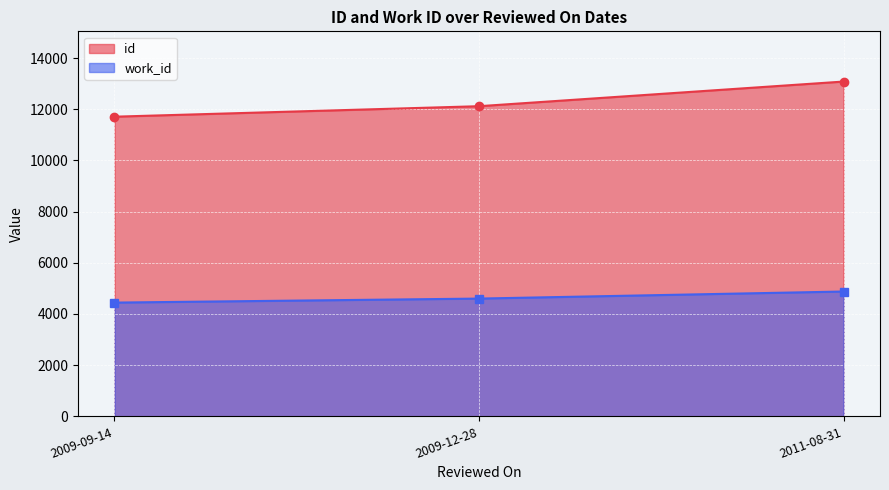

What are all the series names shown in the legend?

id, work_id